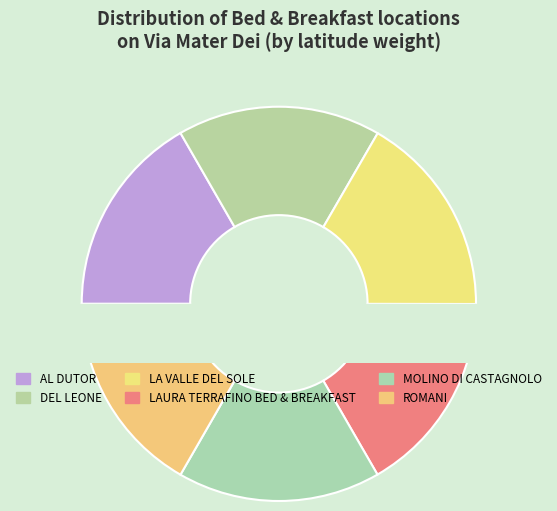

What percentage do AL DUTOR and DEL LEONE together represent?

33.4%